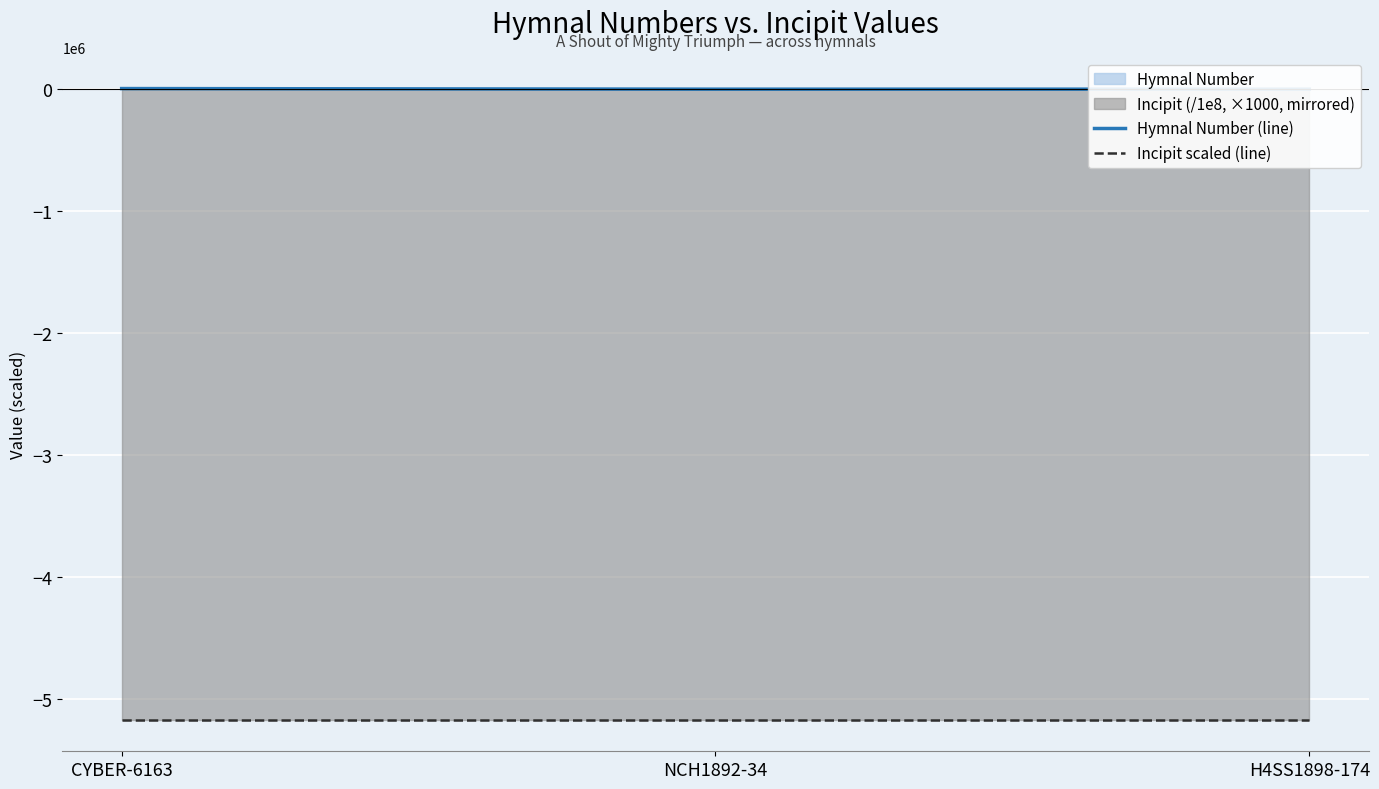

What is the difference between the Hymnal Number (line) values at CYBER-6163 and NCH1892-34?

4972.4